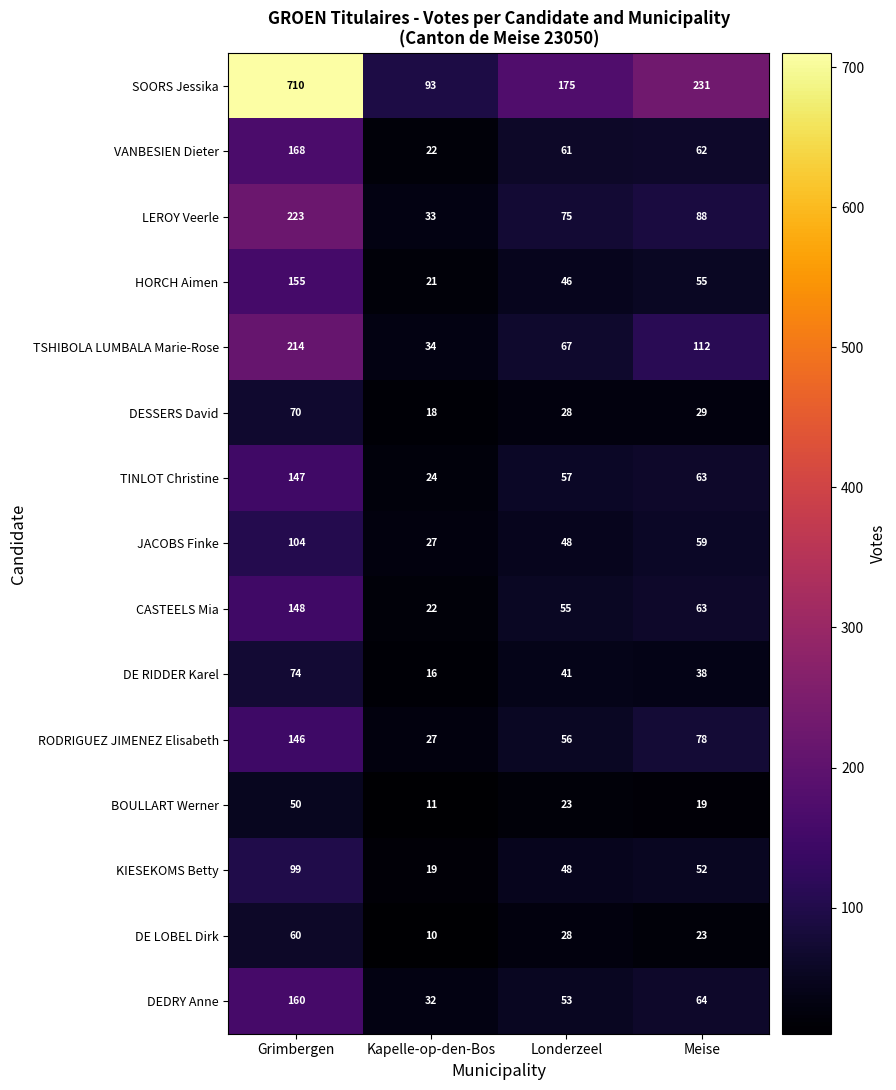

How many series are shown in this chart?

15